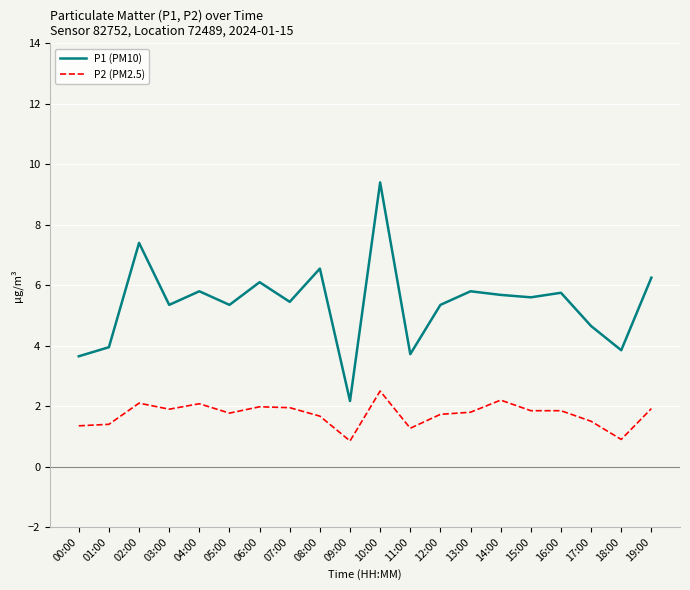

Which series has the widest spread of values?

P1 (PM10)